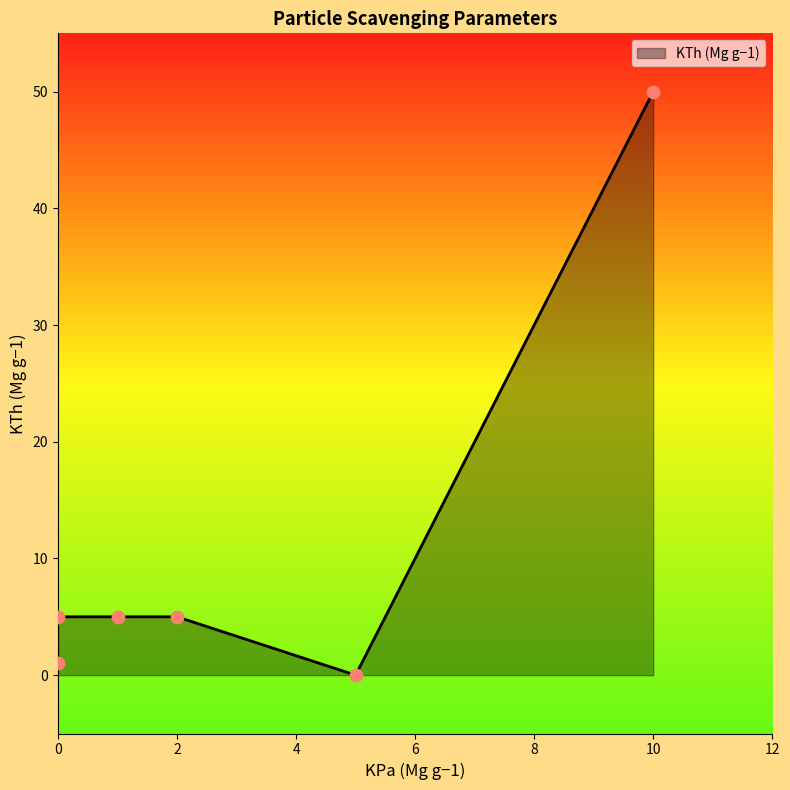

What is the highest value of the KTh (Mg g−1) series?

50.0